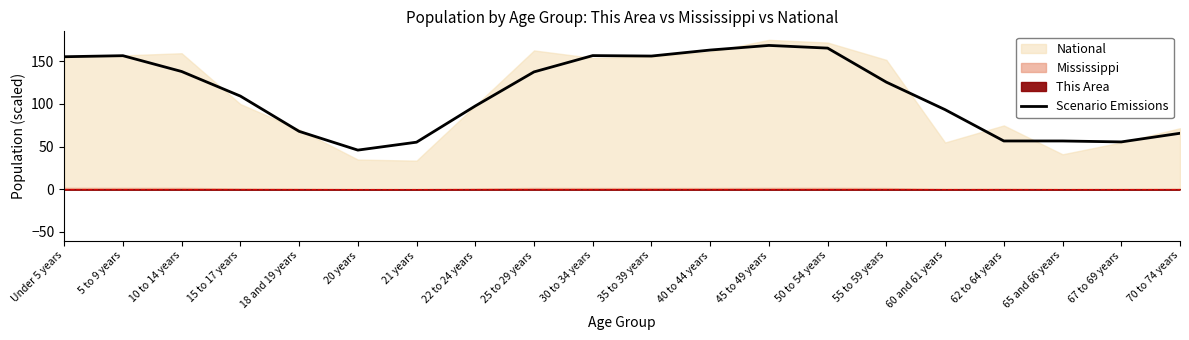

How many data points are above 125?

10